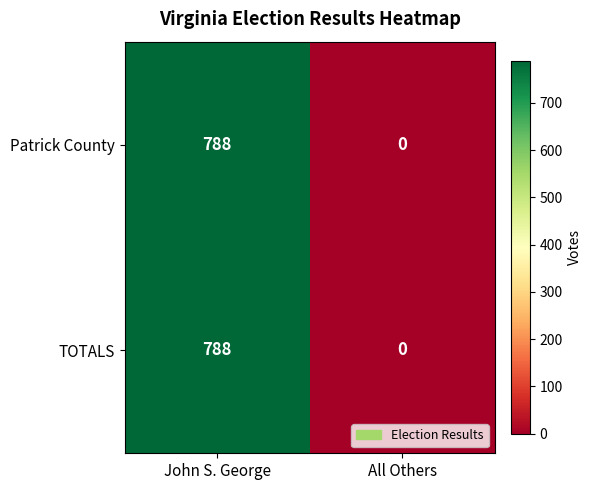

Is the value of Patrick County at All Others greater than the value of TOTALS at John S. George?

No